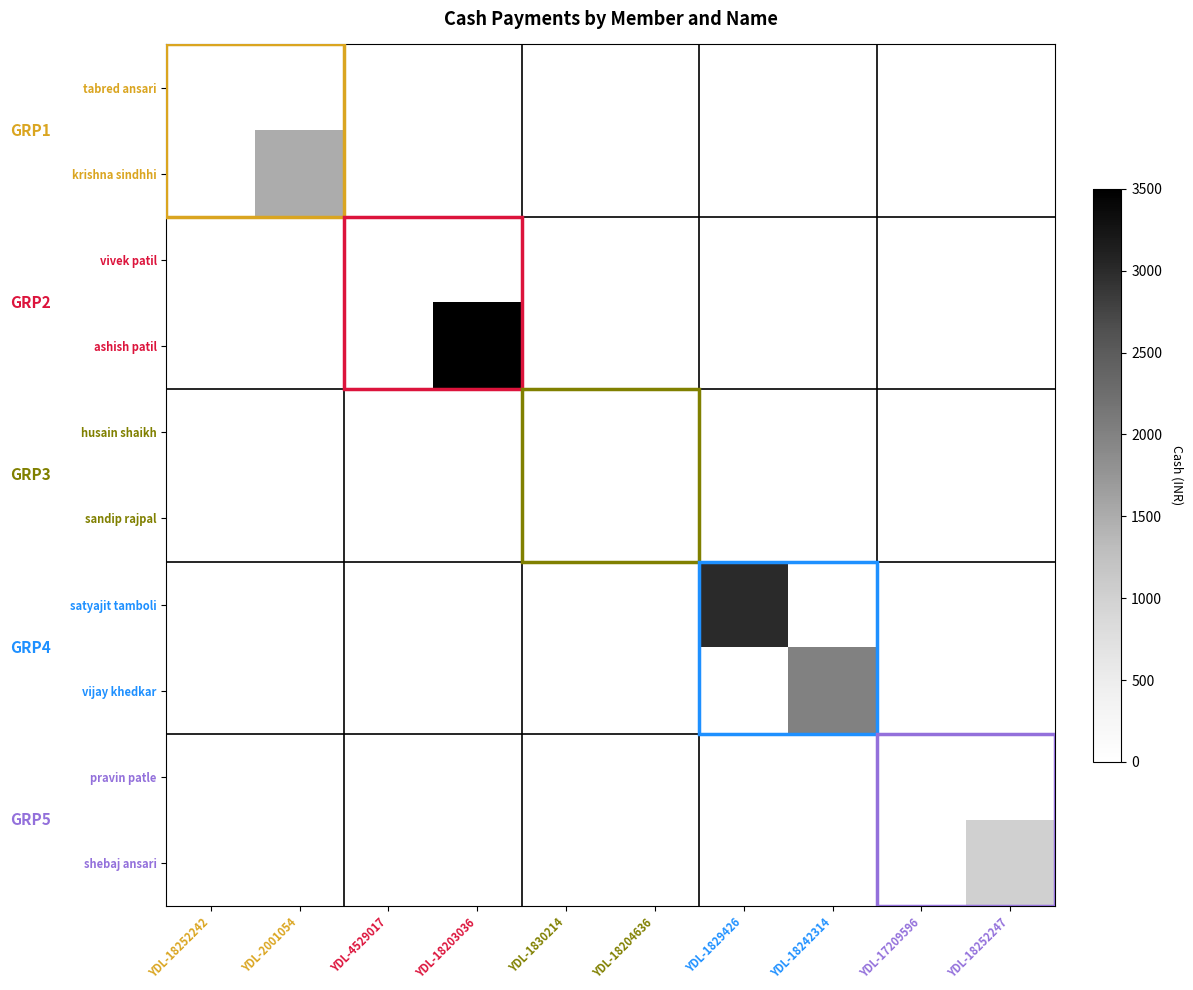

Between YDL-1830214 and YDL-4529017, which is larger?

YDL-1830214